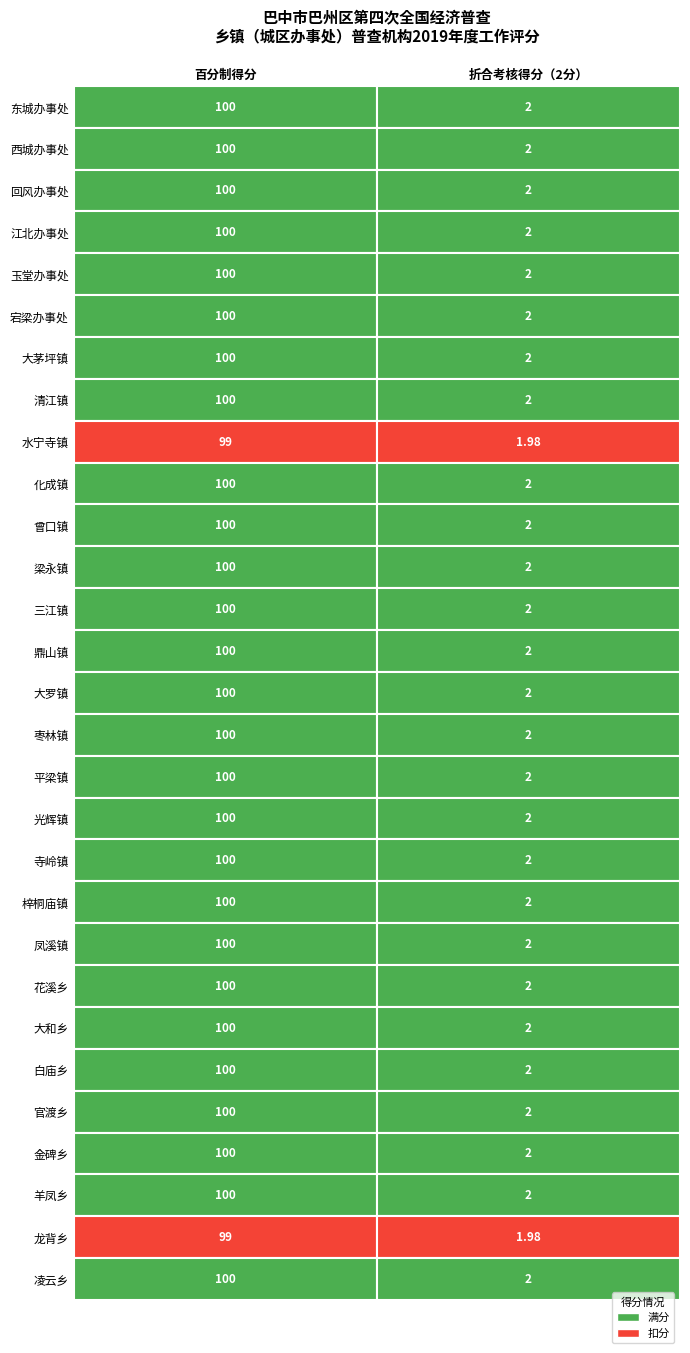

What is the maximum value shown in the chart?

100.0